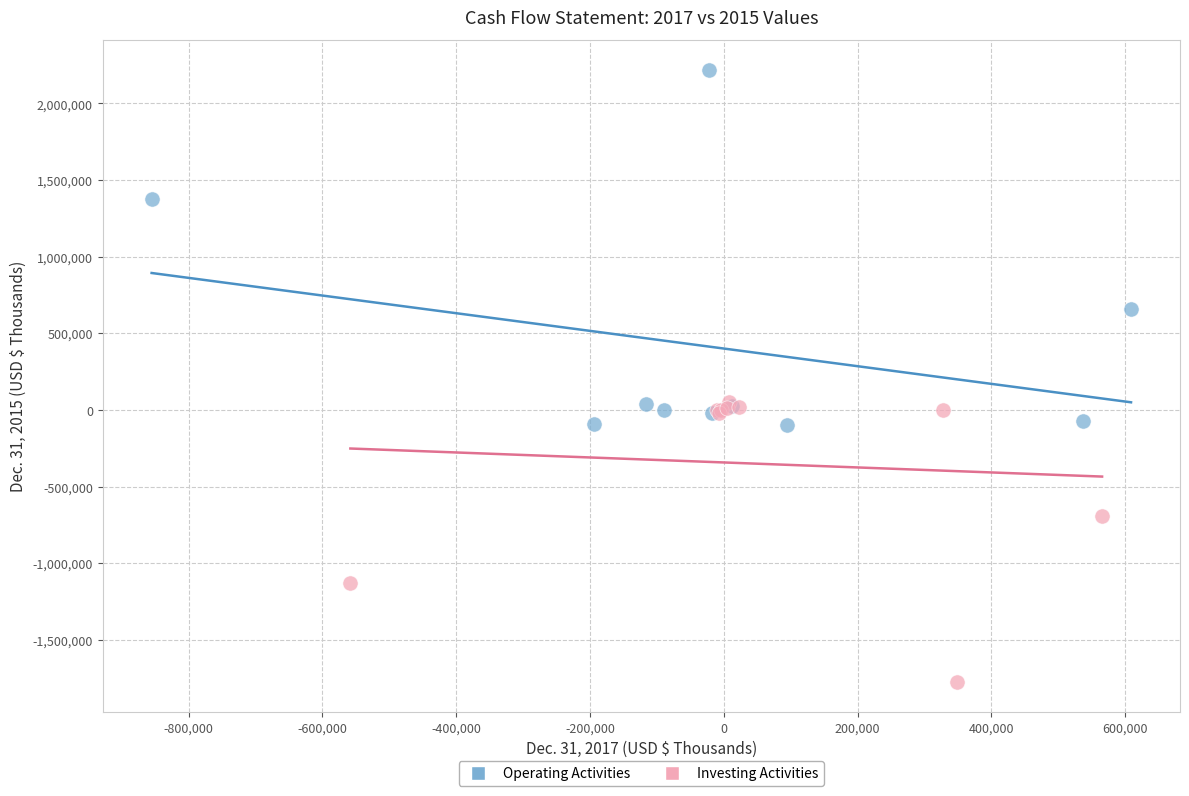

What are all the series names shown in the legend?

Operating Activities, Investing Activities